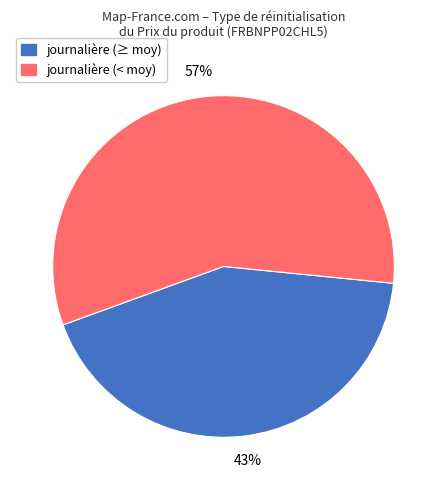

Does any single category account for the majority?

Yes